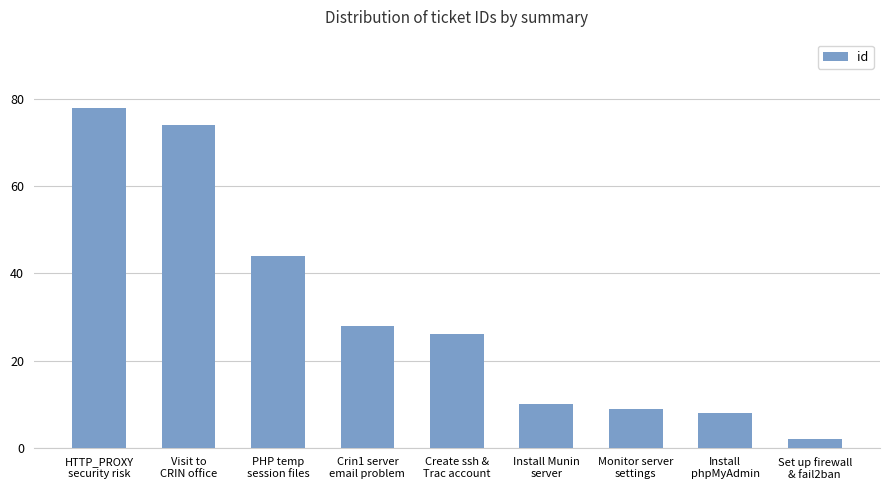

What is the difference between the second highest and minimum values?

72